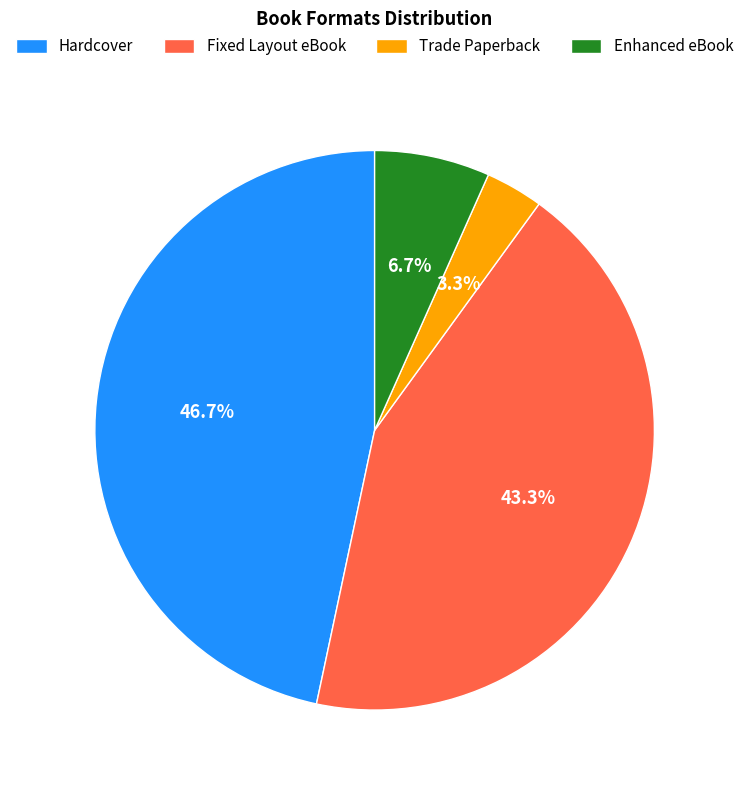

True or false: Hardcover accounts for 47% of the total.

True